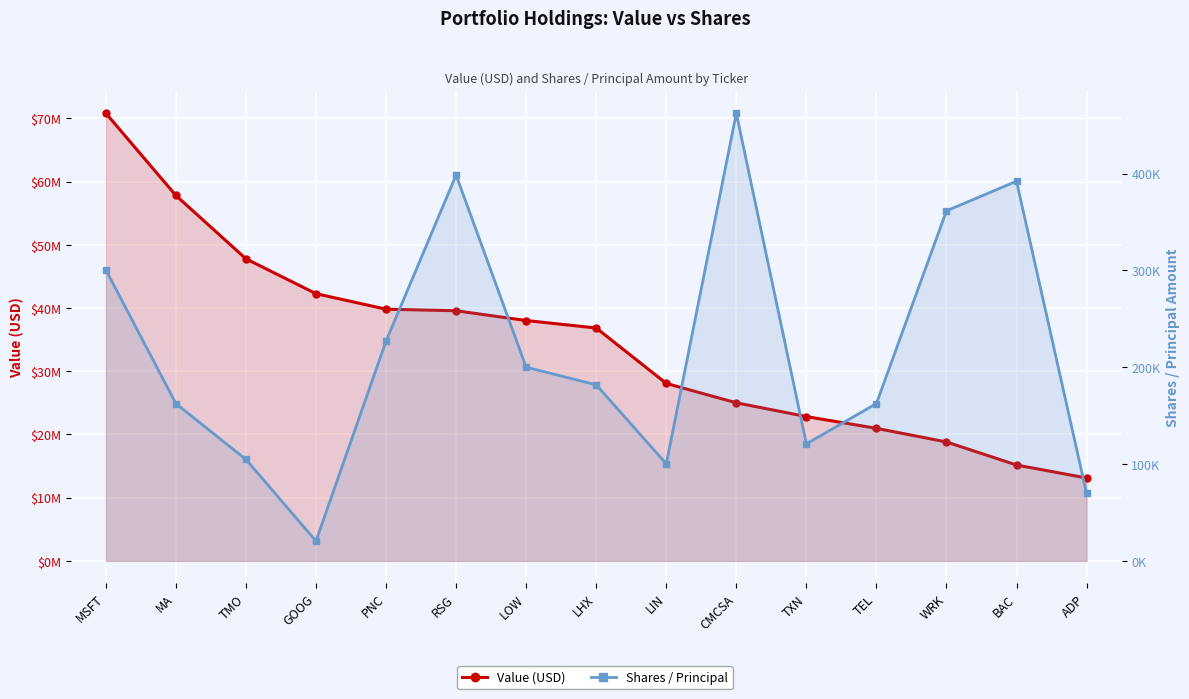

Rank the series by their maximum value, from highest to lowest.

Value (USD), Shares / Principal